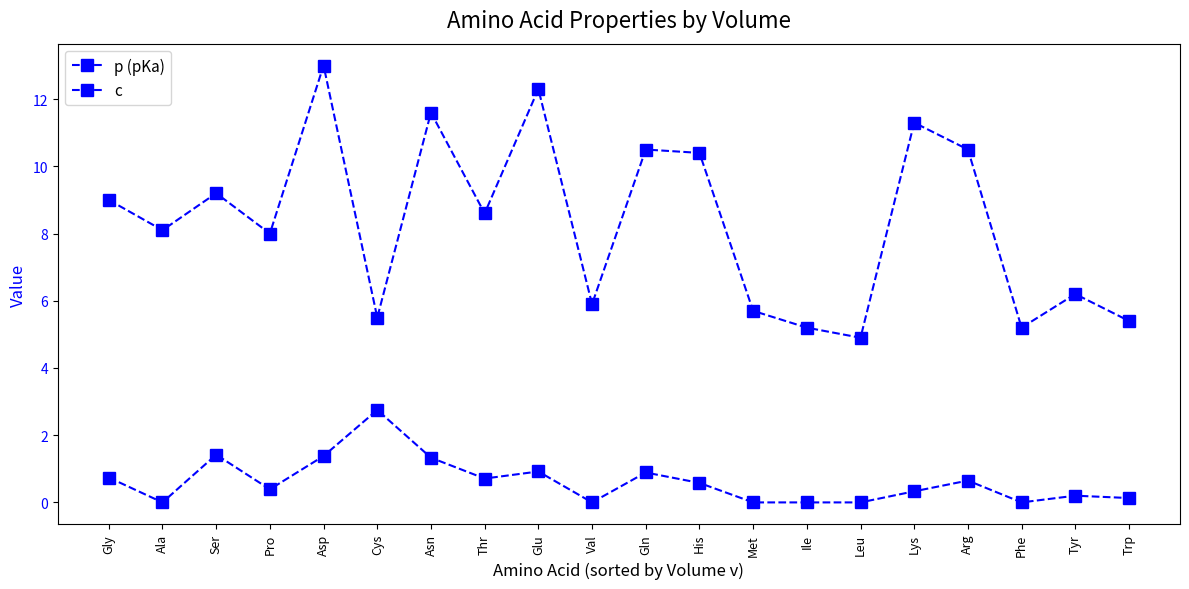

What value does the p (pKa) series have at Cys?

5.5